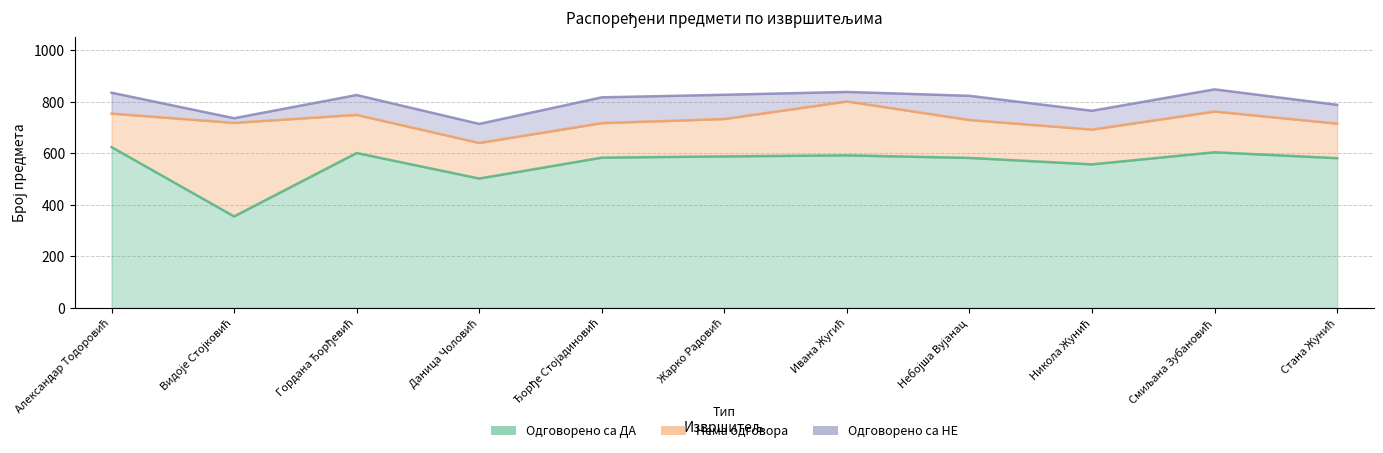

True or false: Одговорено са ДА has more than 0 interior local peaks.

True